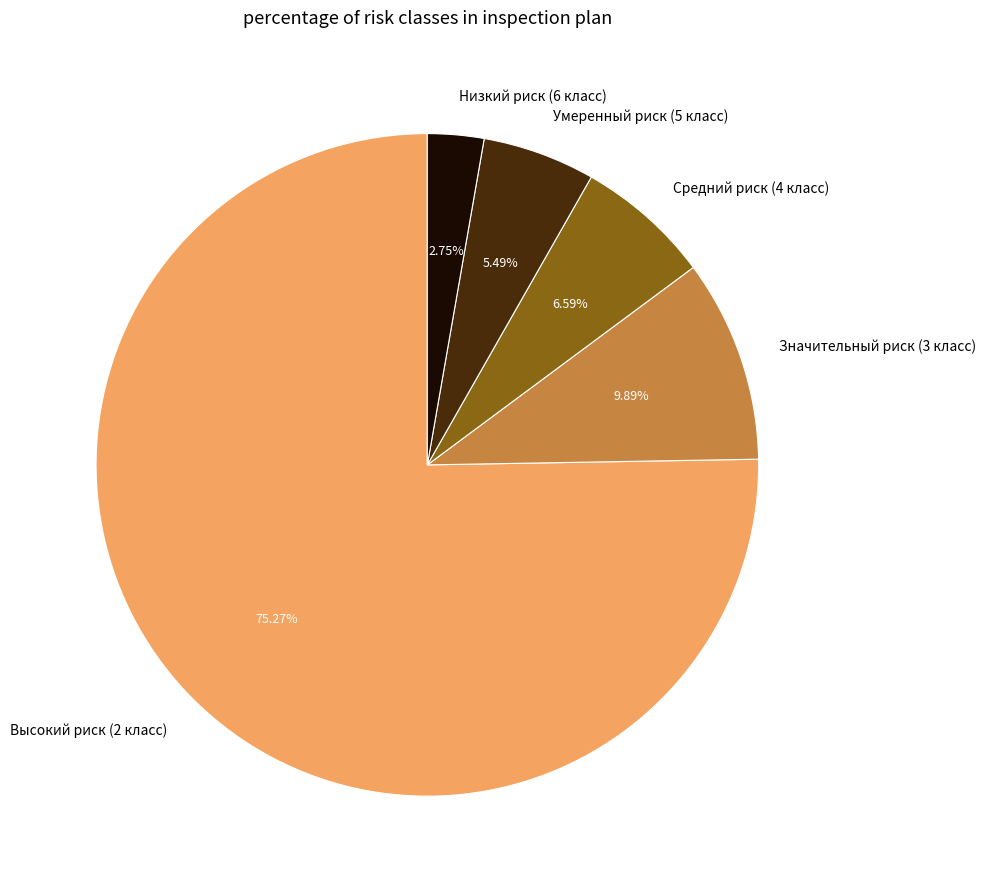

What is the ratio of the value at Средний риск (4 класс) to the value at Низкий риск (6 класс)?

2.4